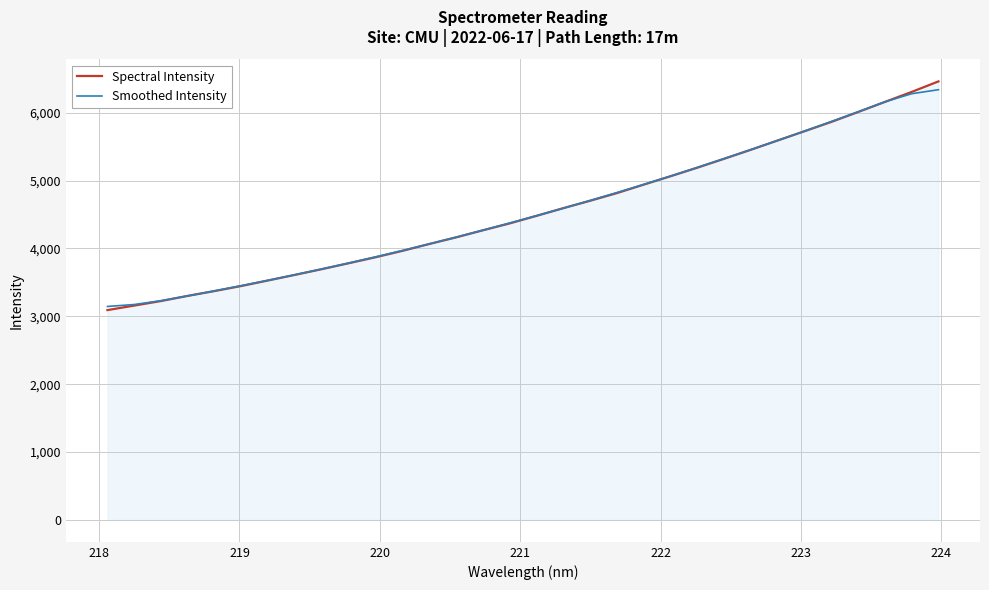

What is the minimum value for Spectral Intensity?

3091.6